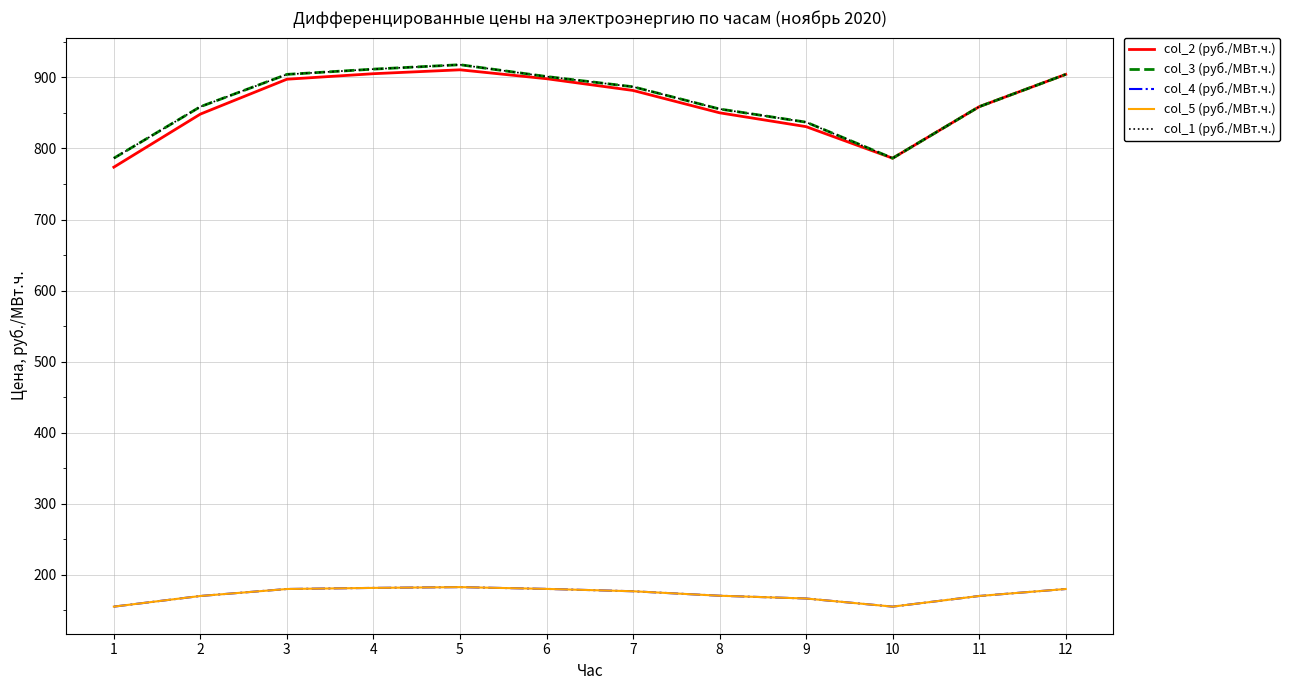

Does the chart have visible grid lines?

Yes